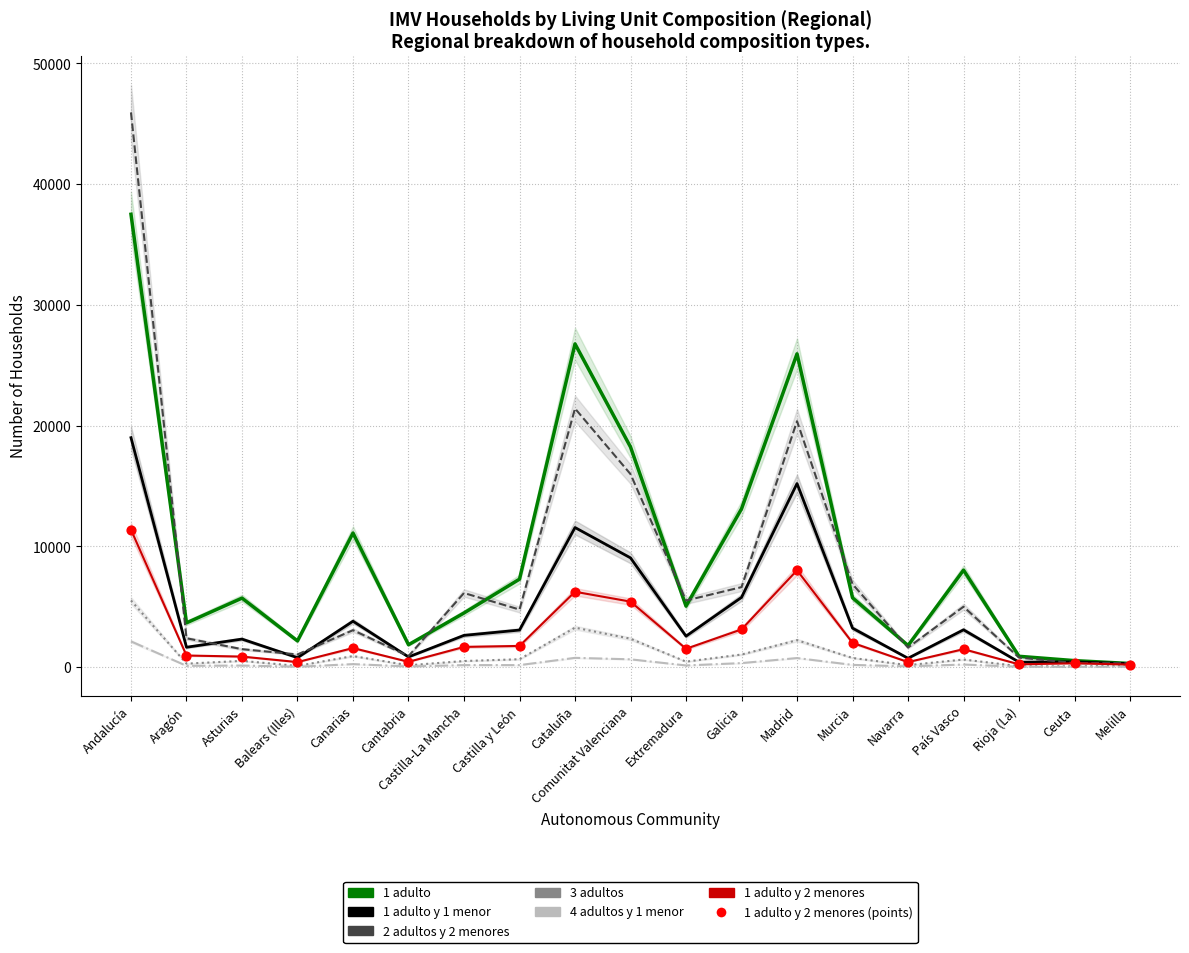

Which series has the widest spread of Y values?

2 adultos y 2 menores